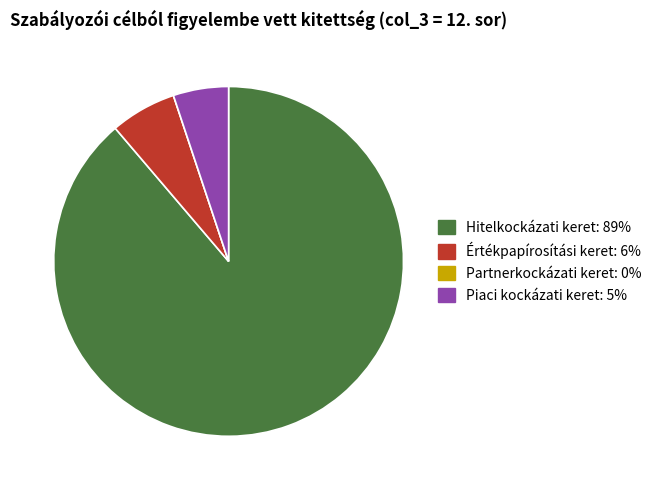

Does any single category account for the majority?

Yes